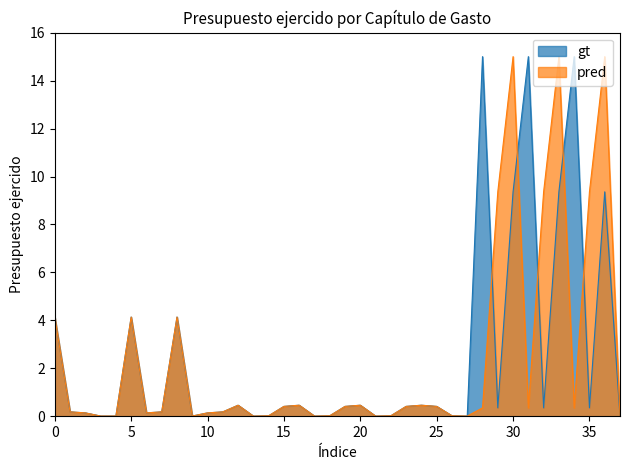

Is it true that gt equals 24.8 at 34?

False